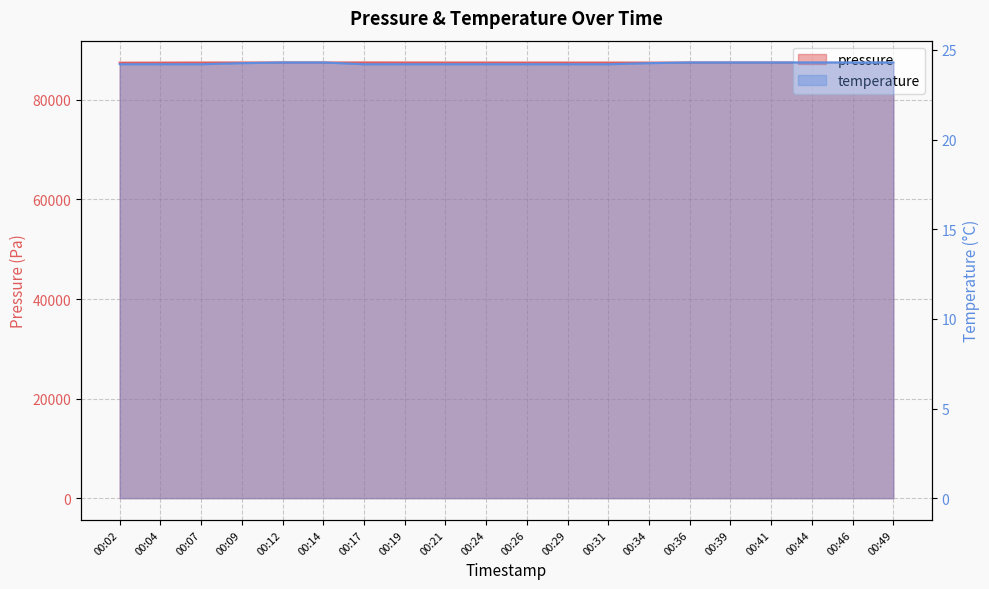

What is the difference between the second highest and minimum values in the temperature series?

0.1